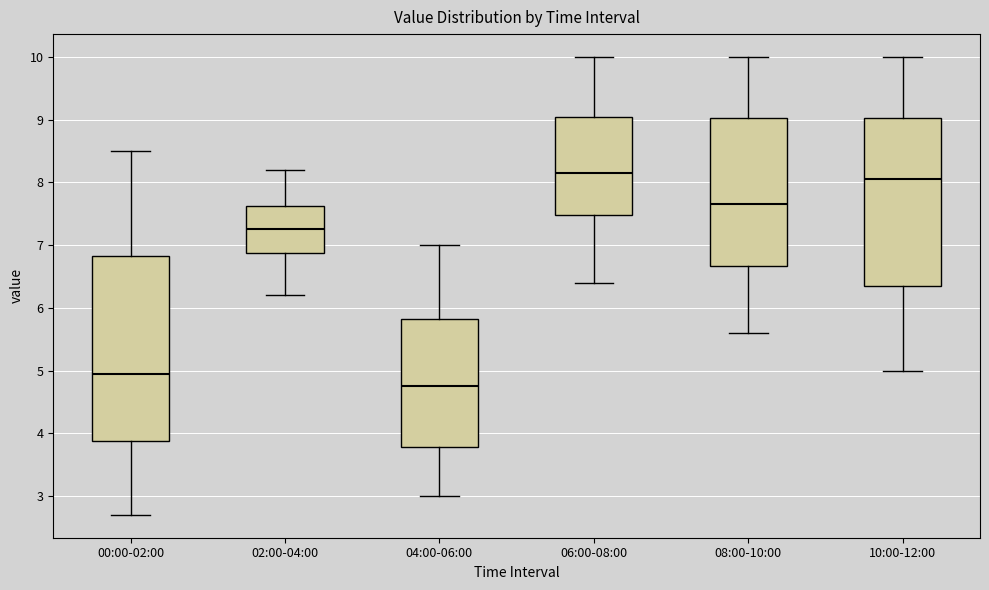

Where does the lower whisker of the box for 08:00-10:00 end on the y-axis? The values are not printed on the chart, so give them approximately, as read against the axis.

5.6